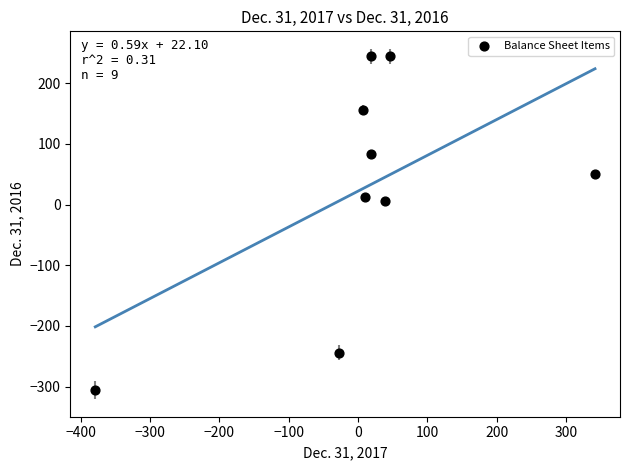

What is the average X value?

8.6